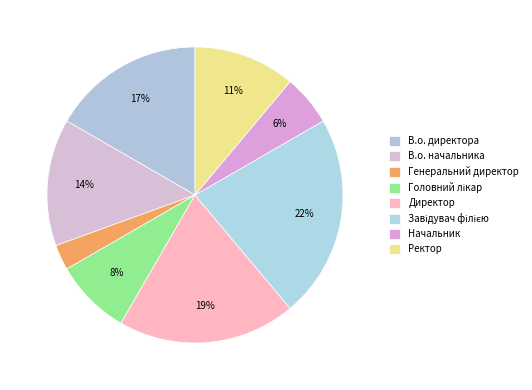

Is it true that Ректор is 11% of the pie?

True